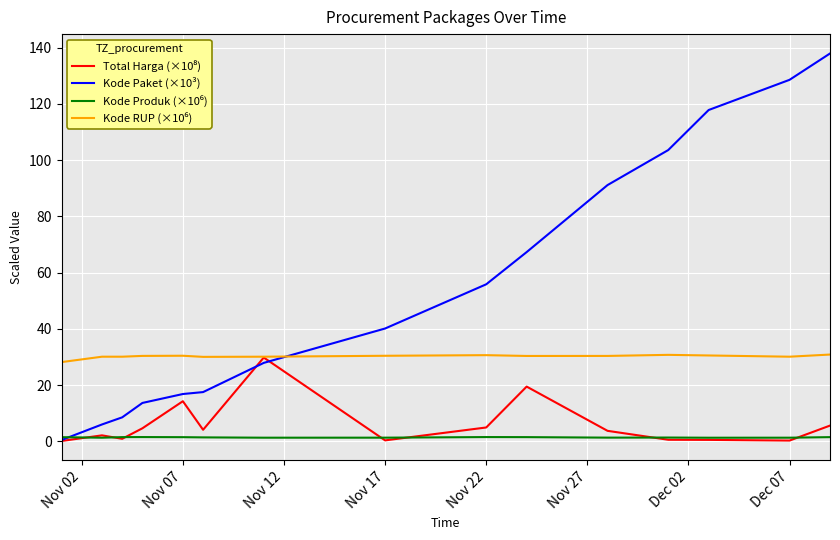

What is the maximum value shown in the chart?

137.9